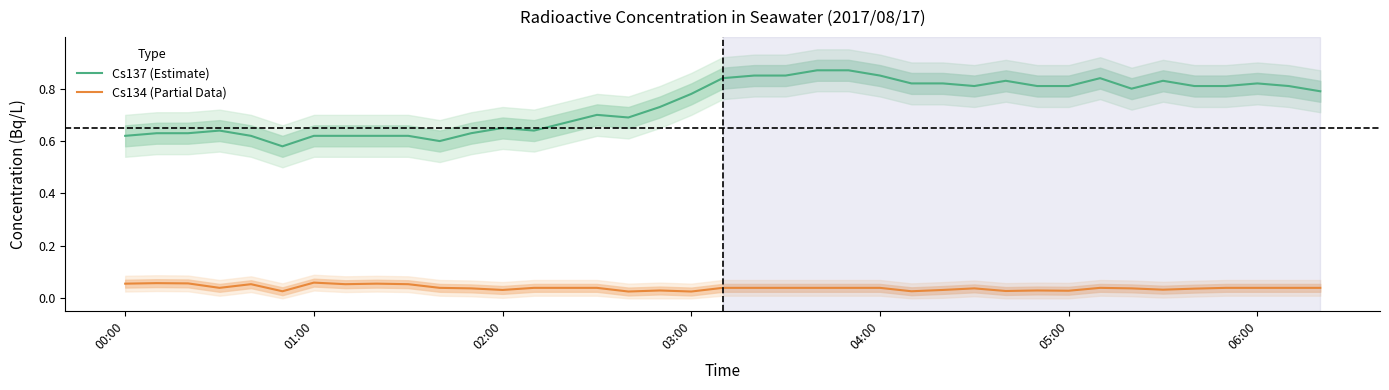

True or false: Cs134 (Partial Data) and Cs137 (Estimate) intersect in this chart.

False